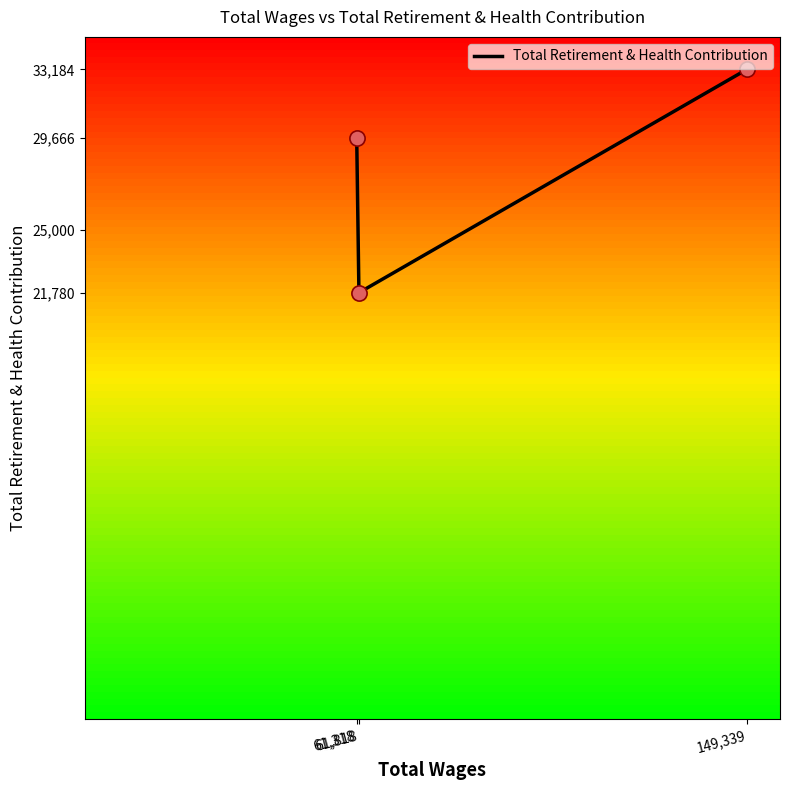

Which has a higher value, 61,818 or 149,339?

149,339